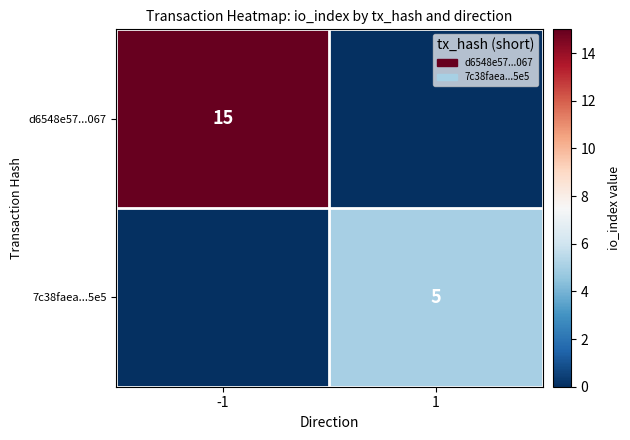

Which label corresponds to the largest value in the chart?

-1